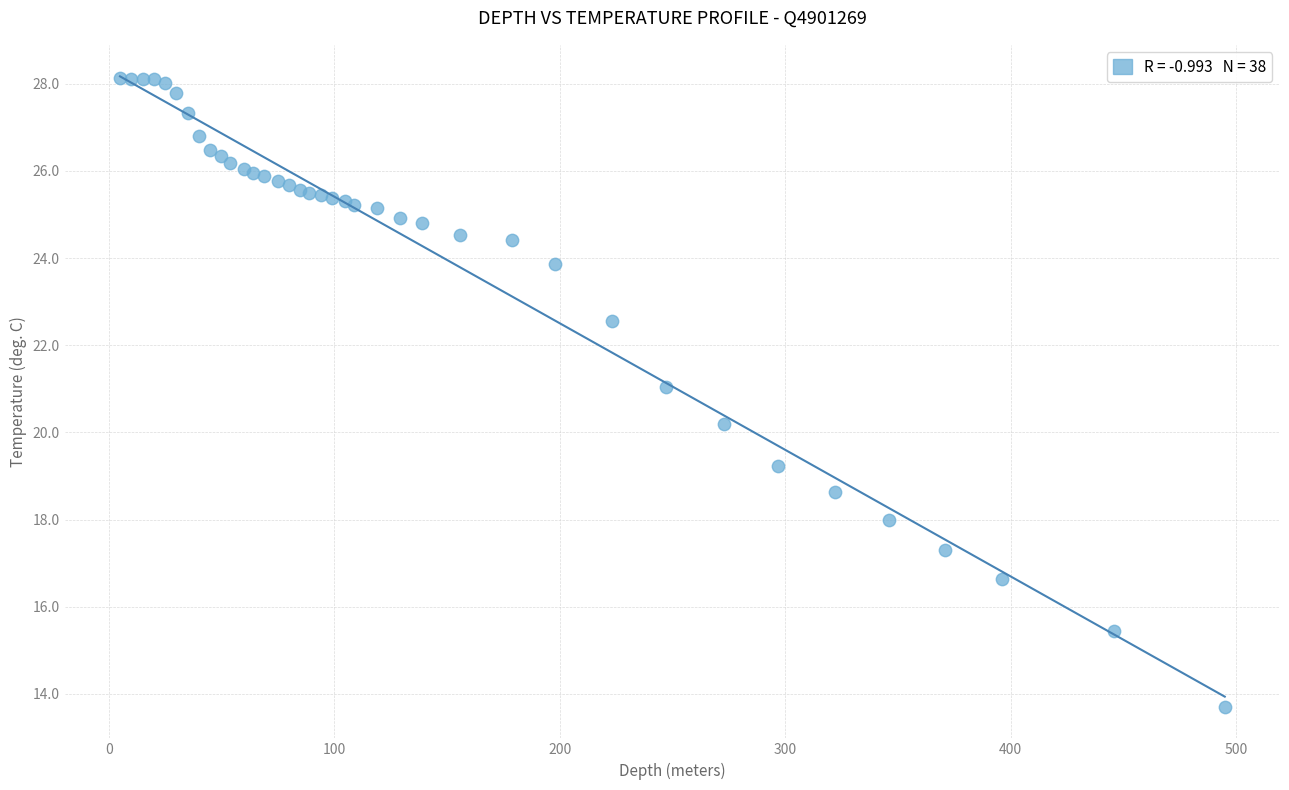

What Y value in the scatter plot is closest to 20?

20.2